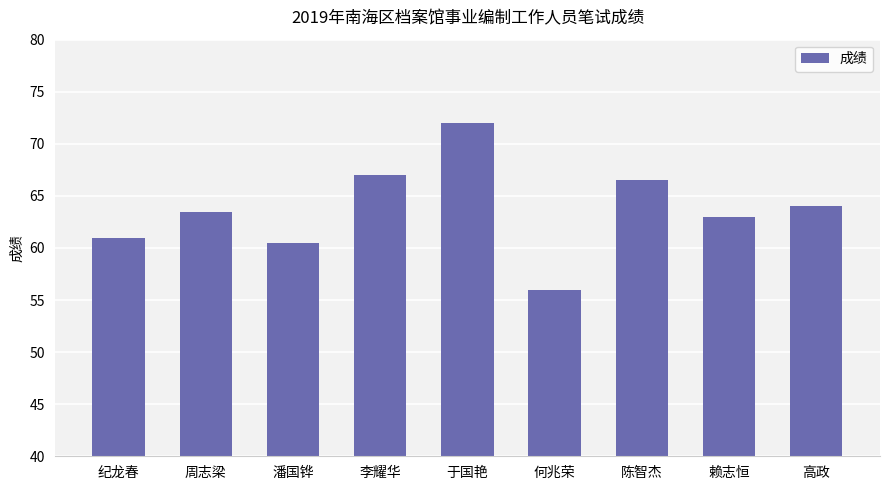

What is the difference between the values at 周志梁 and 陈智杰?

3.0